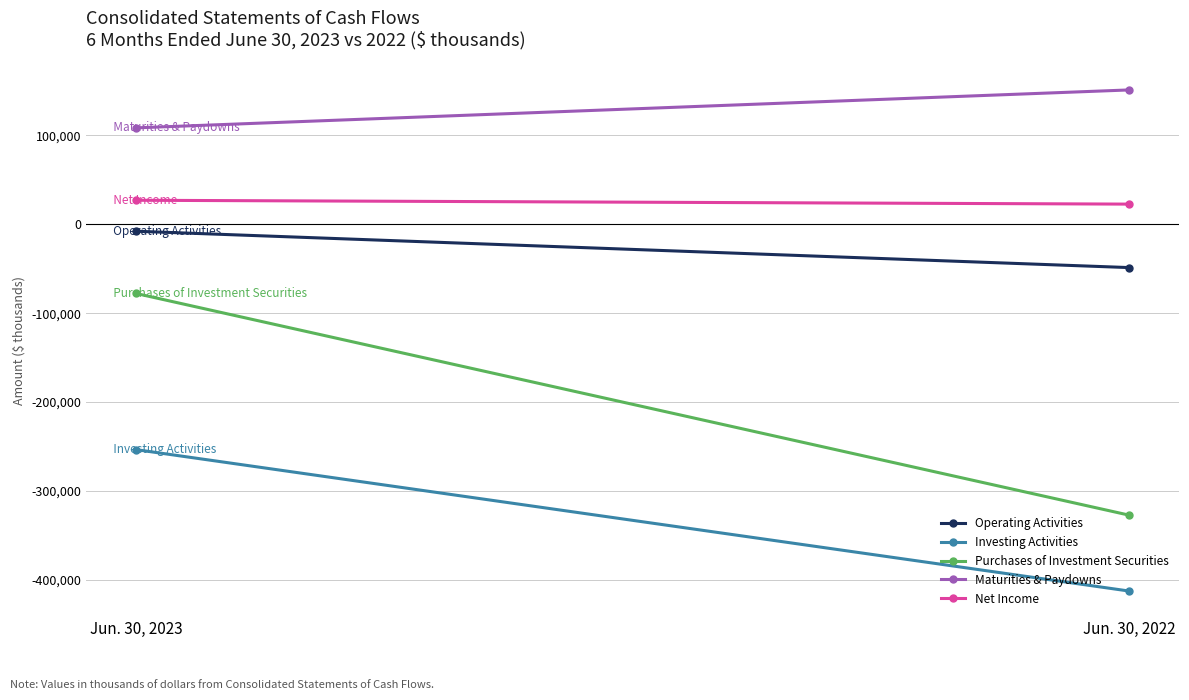

What is the difference between the Purchases of Investment Securities values at Jun. 30, 2022 and Jun. 30, 2023?

249416